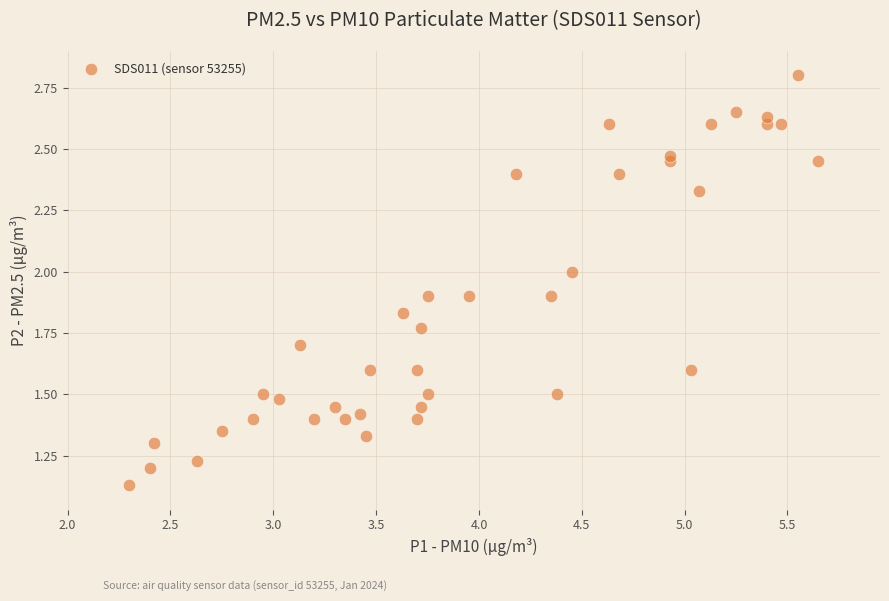

What is the range of Y values (max minus min)?

1.7